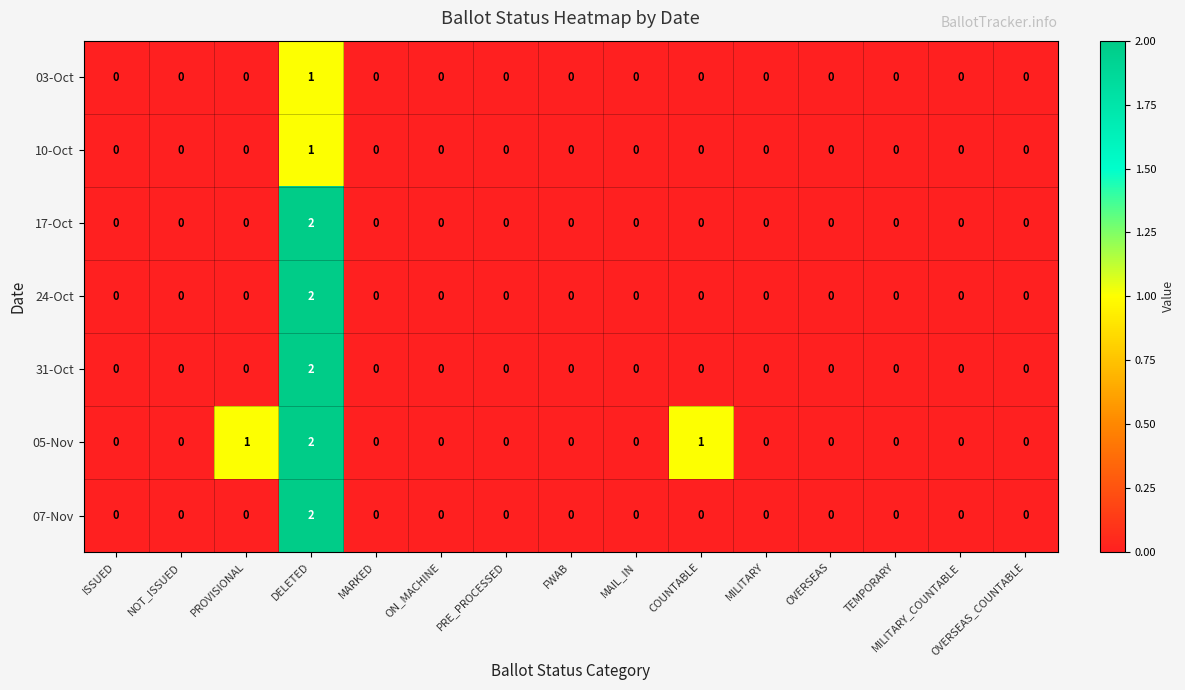

How many 17-Oct values are between 0 and 1?

14